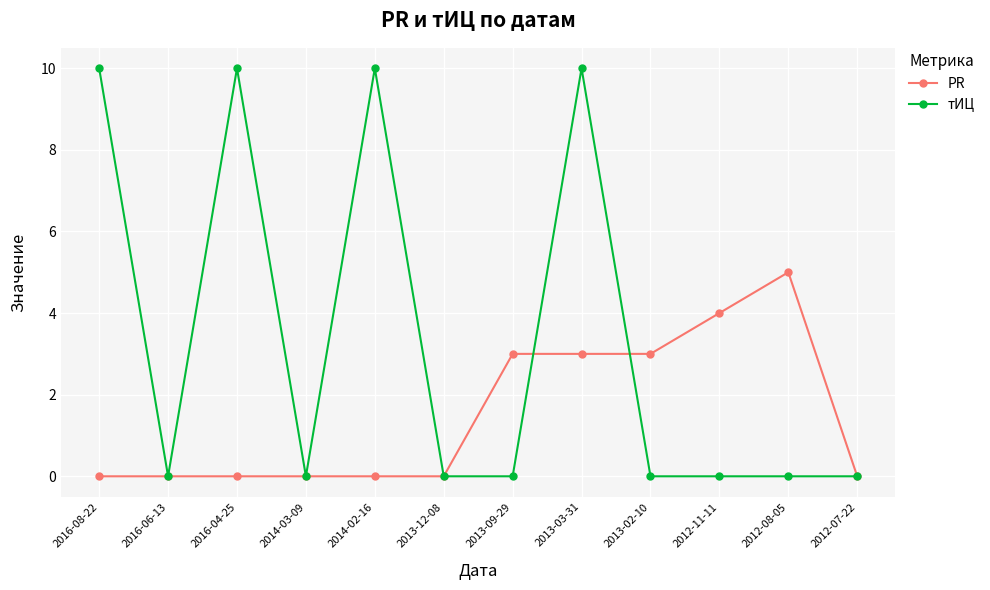

What is the label of the 4th point from the right?

2013-02-10